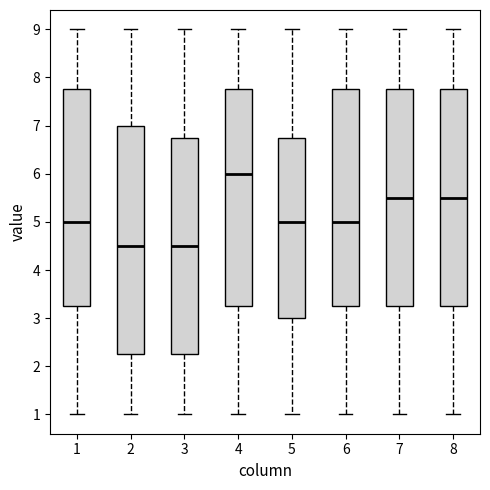

Reading left to right, read every box against the y-axis: the position of its median line, the range the box covers, and the ends of its whiskers. The values are not printed on the chart, so give them approximately, as read against the axis.

1: median 5.0, box 3.3 to 7.8, whiskers 1.0 to 9.0
2: median 4.5, box 2.3 to 7.0, whiskers 1.0 to 9.0
3: median 4.5, box 2.3 to 6.8, whiskers 1.0 to 9.0
4: median 6.0, box 3.3 to 7.8, whiskers 1.0 to 9.0
5: median 5.0, box 3.0 to 6.8, whiskers 1.0 to 9.0
6: median 5.0, box 3.3 to 7.8, whiskers 1.0 to 9.0
7: median 5.5, box 3.3 to 7.8, whiskers 1.0 to 9.0
8: median 5.5, box 3.3 to 7.8, whiskers 1.0 to 9.0